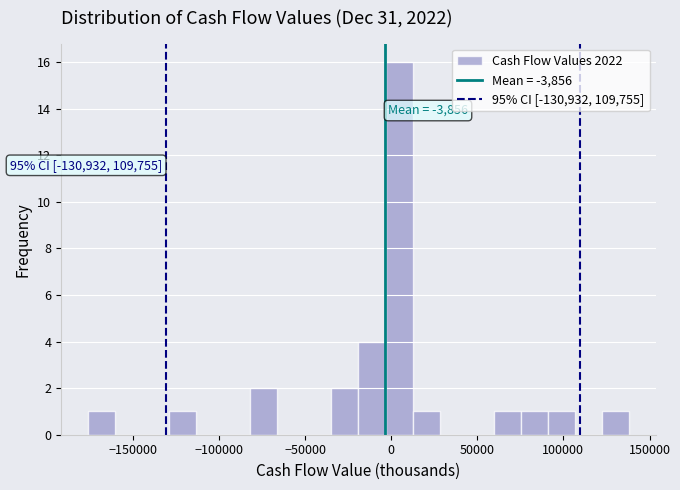

Read against the x-axis, roughly where is the centre of the tallest bar?

5000